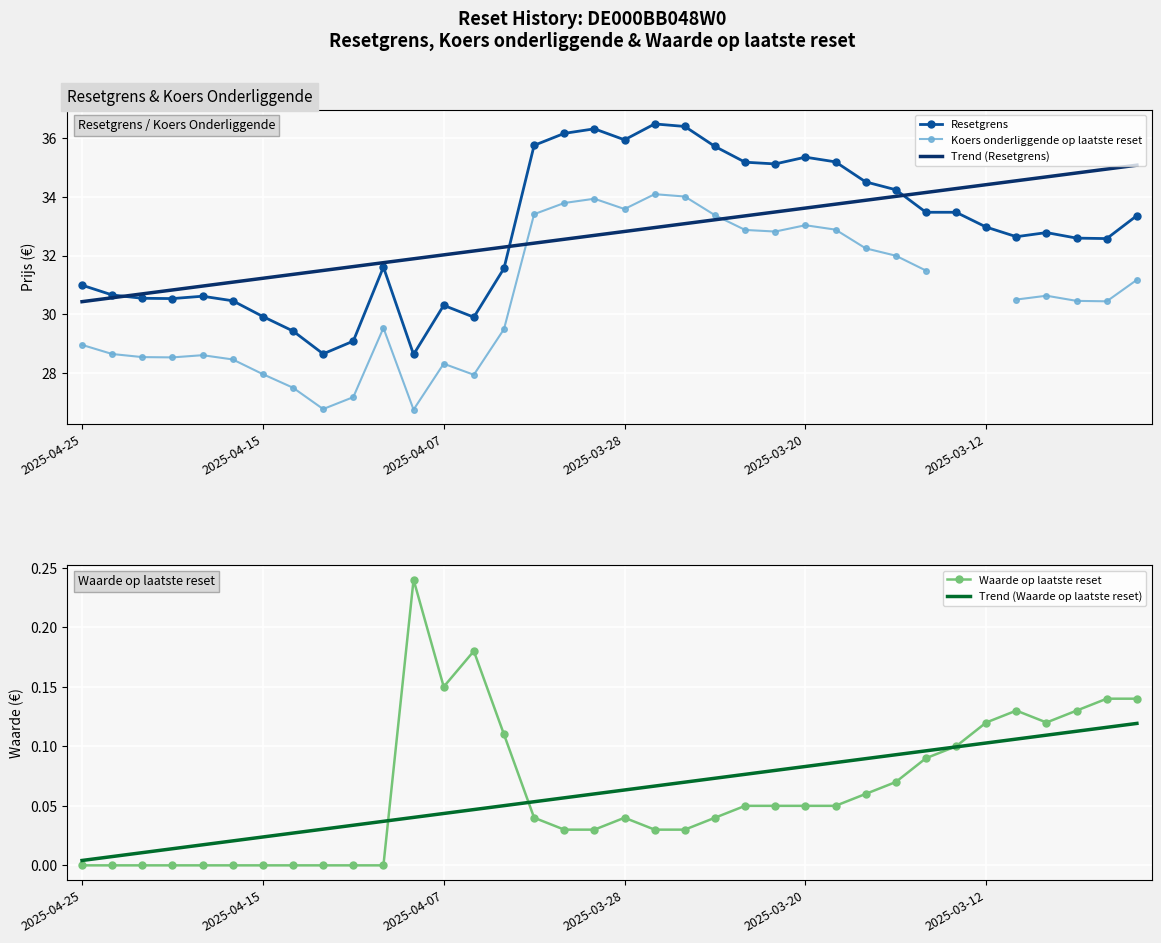

What is the difference between the second highest and second lowest values in the Trend (Resetgrens) series?

4.4